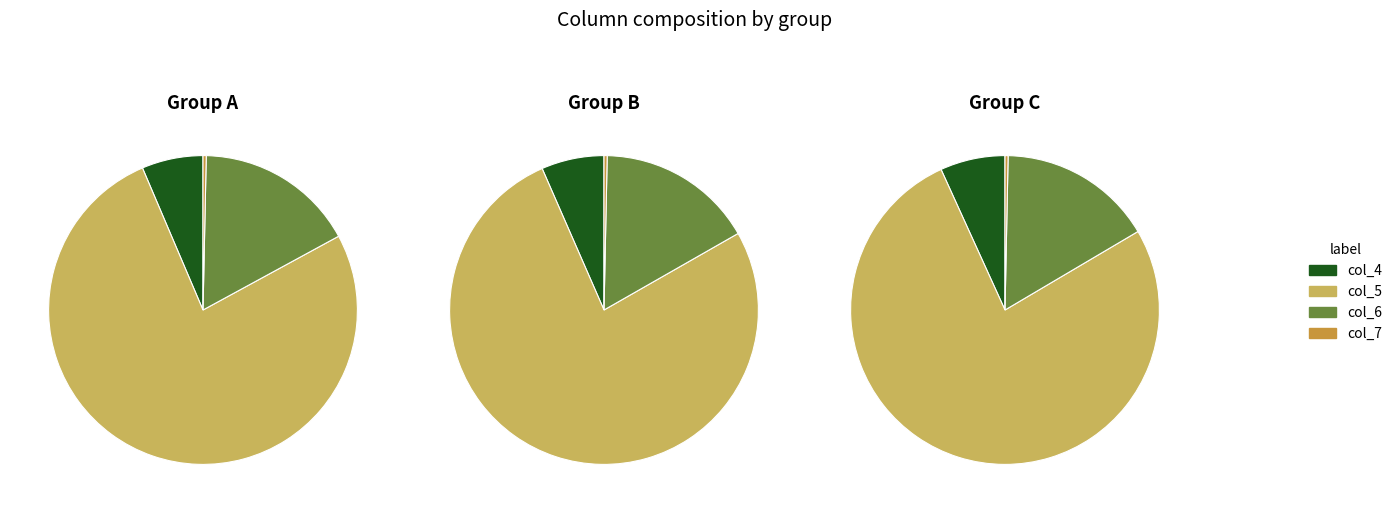

Is it true that 13 is 12% of the pie?

False